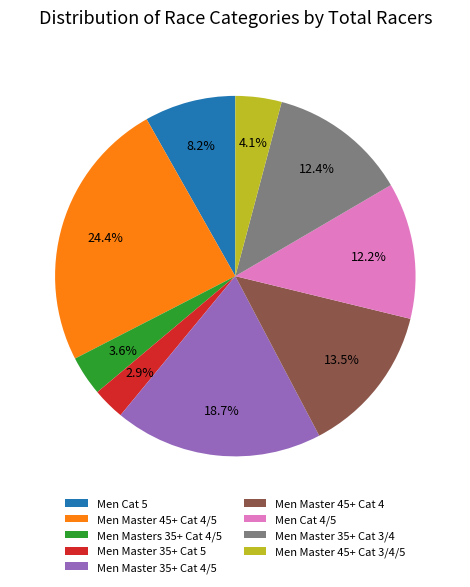

The Men Master 45+ Cat 4/5 slice represents 15% of the pie. True or false?

False